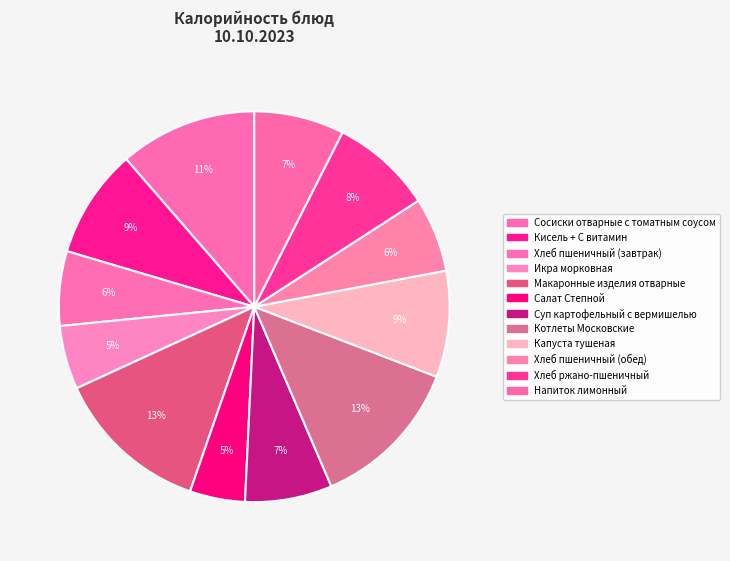

How many slices are in this pie chart?

12